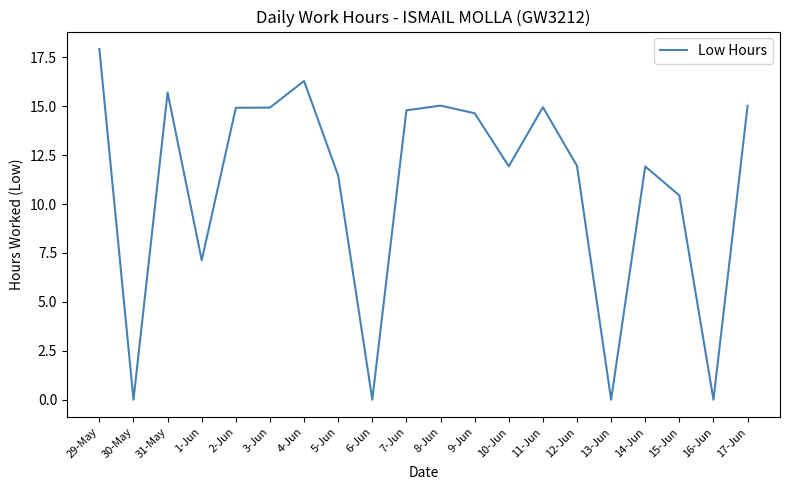

True or false: the data shows 15.0 at 17-Jun.

True